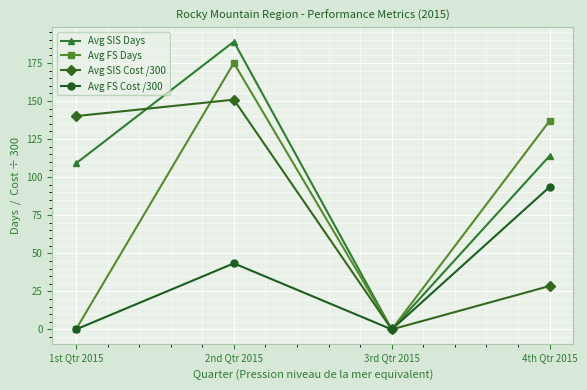

Between 2nd Qtr 2015 and 3rd Qtr 2015, which series saw the biggest shift?

Avg SIS Days